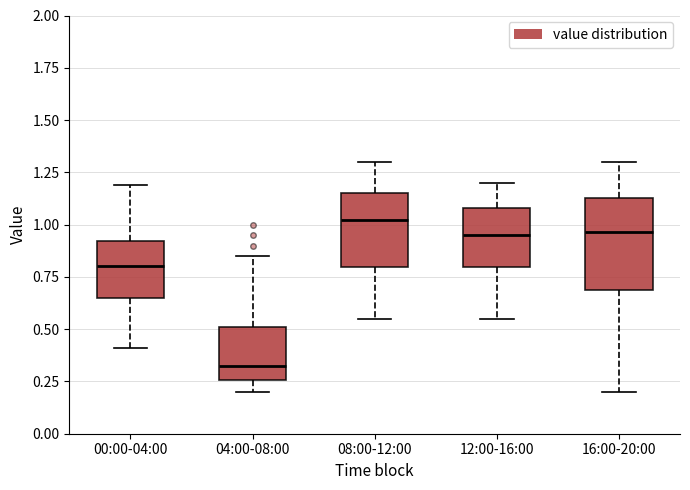

Which box has the highest median line?

08:00-12:00